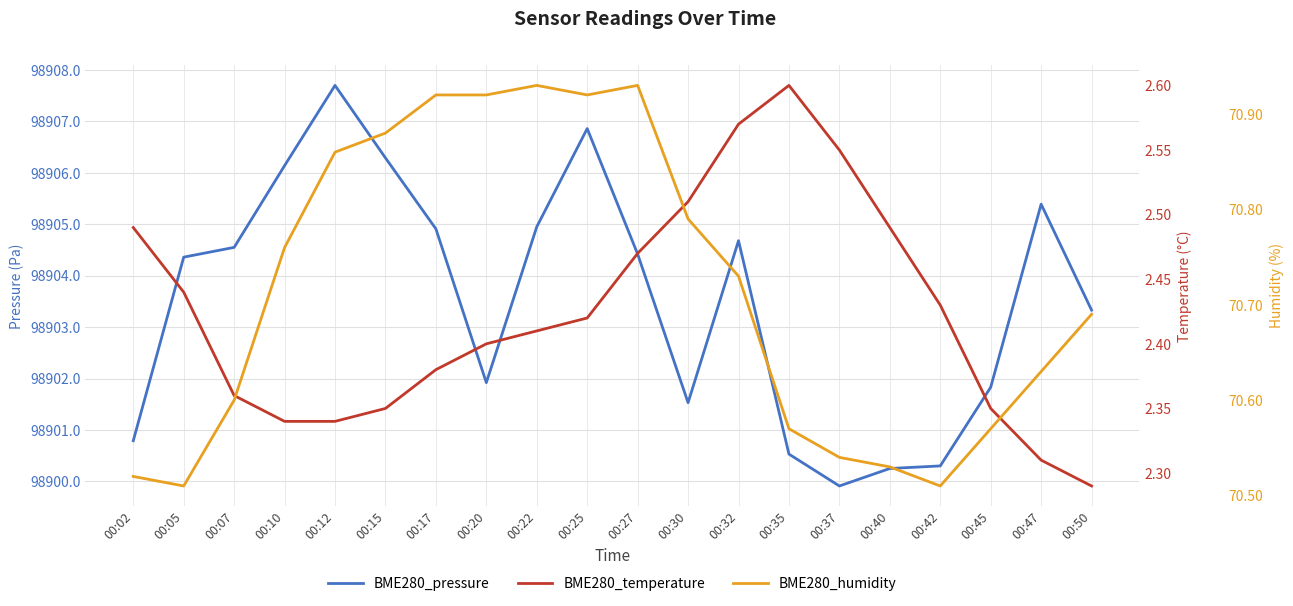

Between 00:10 and 00:40, which series saw the biggest shift?

BME280_pressure